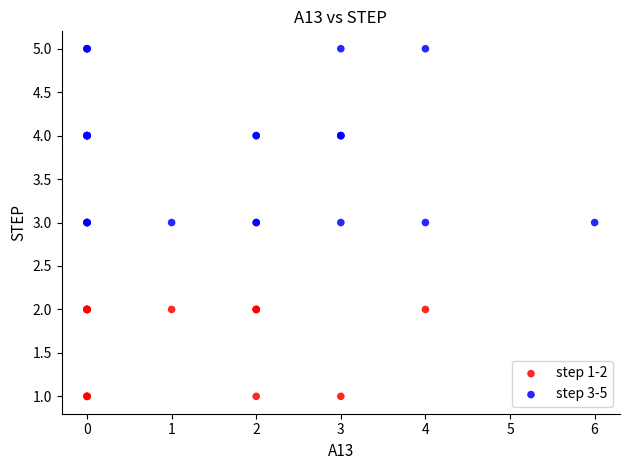

Which series has the widest spread of Y values?

step 3-5